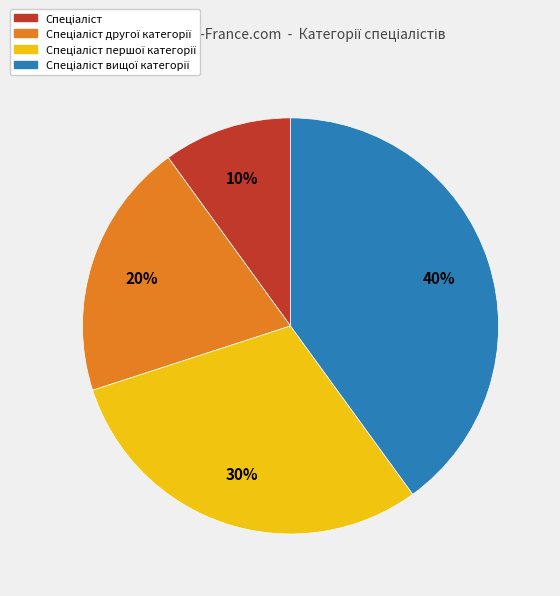

To the nearest percent, what is the difference between the largest and smallest slice percentages?

30%